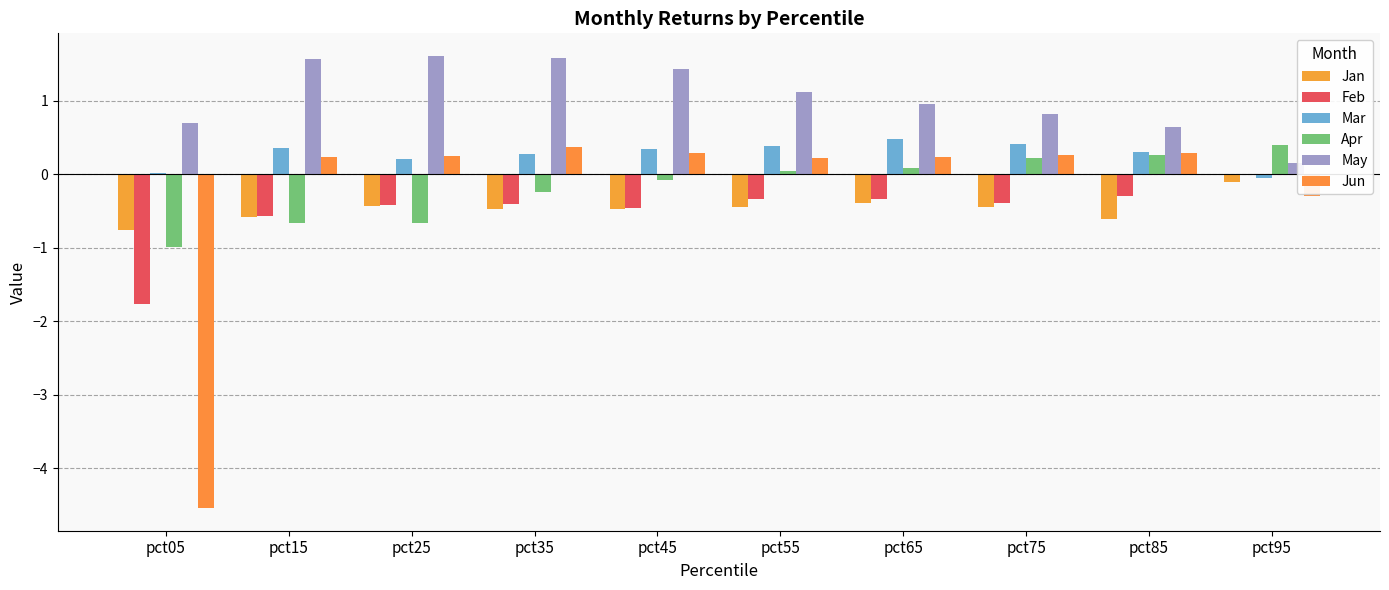

Reading left to right, extract all data points from this chart.

Jan: pct05=-0.8	pct15=-0.6	pct25=-0.4	pct35=-0.5	pct45=-0.5	pct55=-0.4	pct65=-0.4	pct75=-0.4	pct85=-0.6	pct95=-0.1
Feb: pct05=-1.8	pct15=-0.6	pct25=-0.4	pct35=-0.4	pct45=-0.5	pct55=-0.3	pct65=-0.3	pct75=-0.4	pct85=-0.3	pct95=-0.0
Mar: pct05=0.0	pct15=0.4	pct25=0.2	pct35=0.3	pct45=0.3	pct55=0.4	pct65=0.5	pct75=0.4	pct85=0.3	pct95=-0.0
Apr: pct05=-1.0	pct15=-0.7	pct25=-0.7	pct35=-0.2	pct45=-0.1	pct55=0.0	pct65=0.1	pct75=0.2	pct85=0.3	pct95=0.4
May: pct05=0.7	pct15=1.6	pct25=1.6	pct35=1.6	pct45=1.4	pct55=1.1	pct65=1.0	pct75=0.8	pct85=0.6	pct95=0.2
Jun: pct05=-4.5	pct15=0.2	pct25=0.3	pct35=0.4	pct45=0.3	pct55=0.2	pct65=0.2	pct75=0.3	pct85=0.3	pct95=-0.3